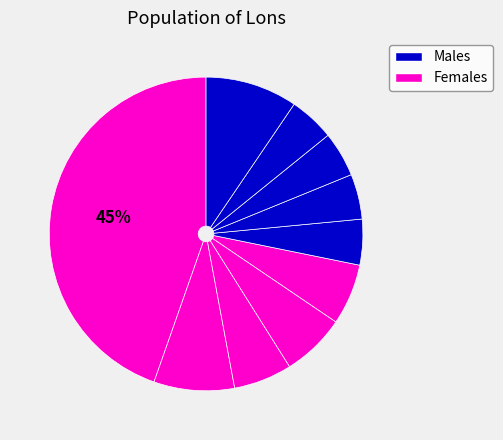

How many slices are in this pie chart?

10